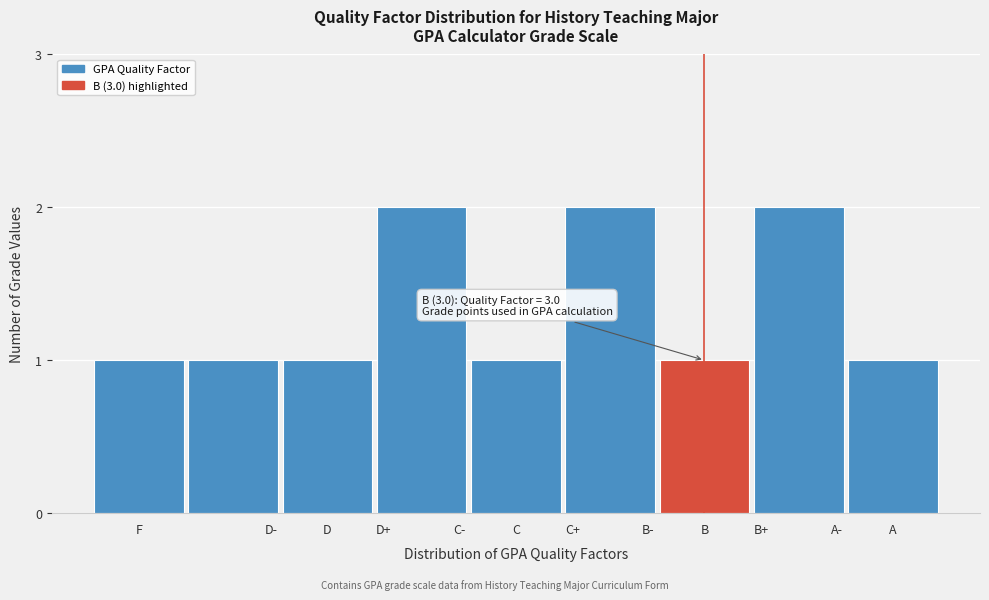

Reading left to right, transcribe all the data shown in this chart.

F=1	D-=1	D=1	D+=2	C=1	C+=2	B=1	B+=2	A=1